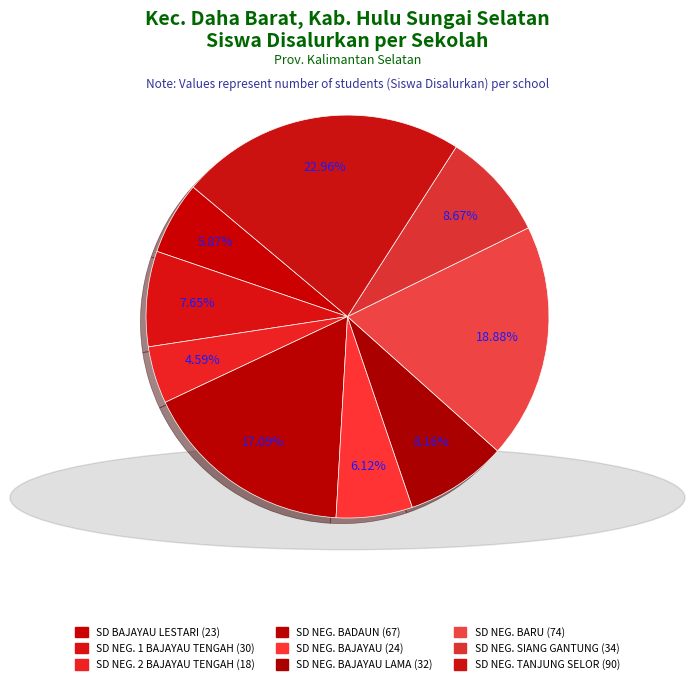

How many segments does this pie chart have?

9